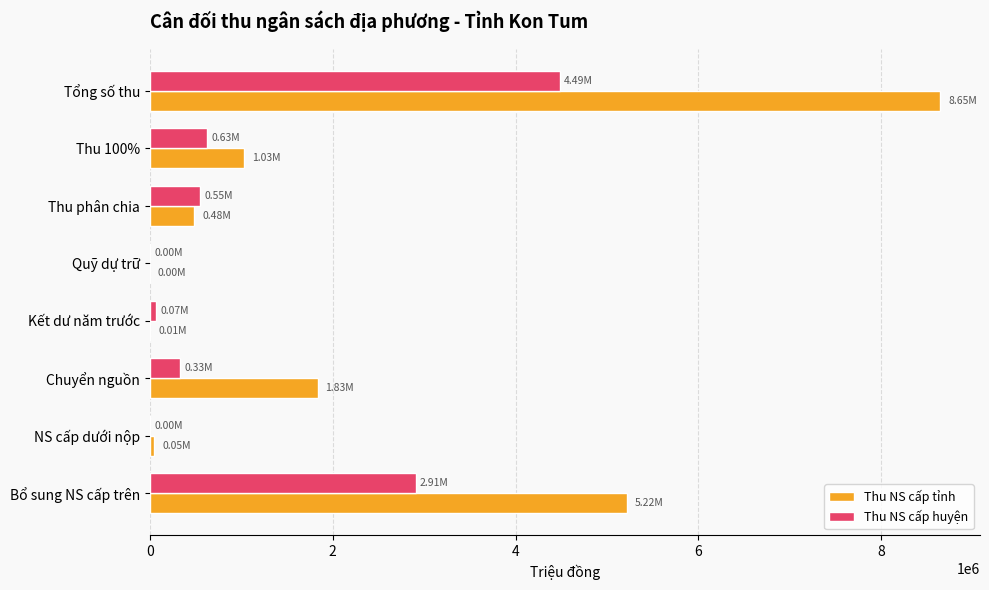

How many values in the Thu NS cấp huyện series exceed 549501?

4